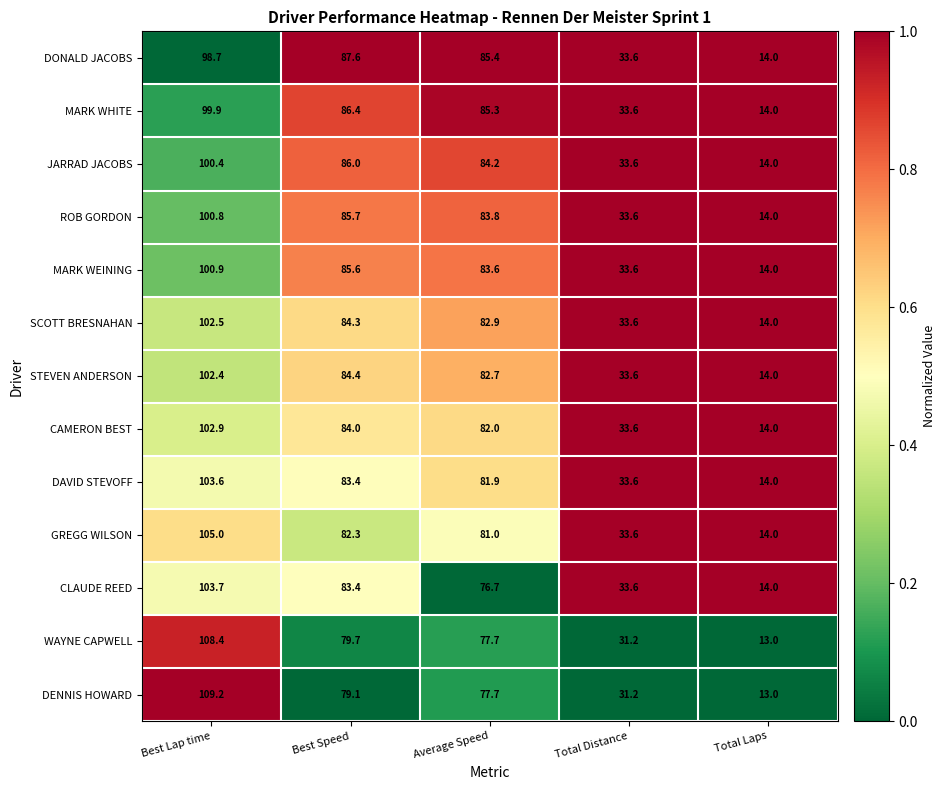

What is the total value across all series at Best Lap time?

1338.4